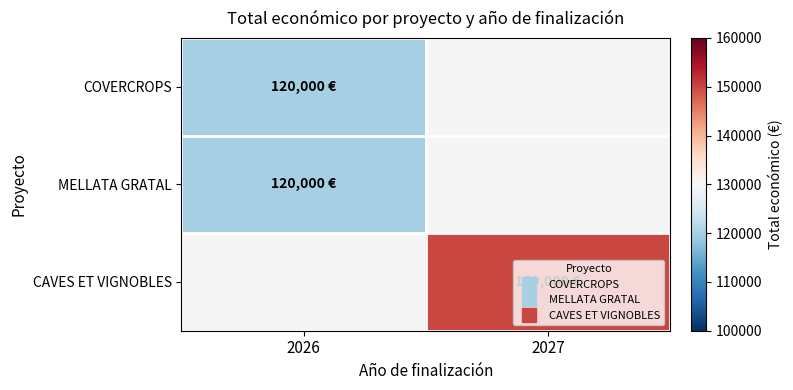

Rank the series by their maximum value, from lowest to highest.

COVERCROPS, MELLATA GRATAL, CAVES ET VIGNOBLES